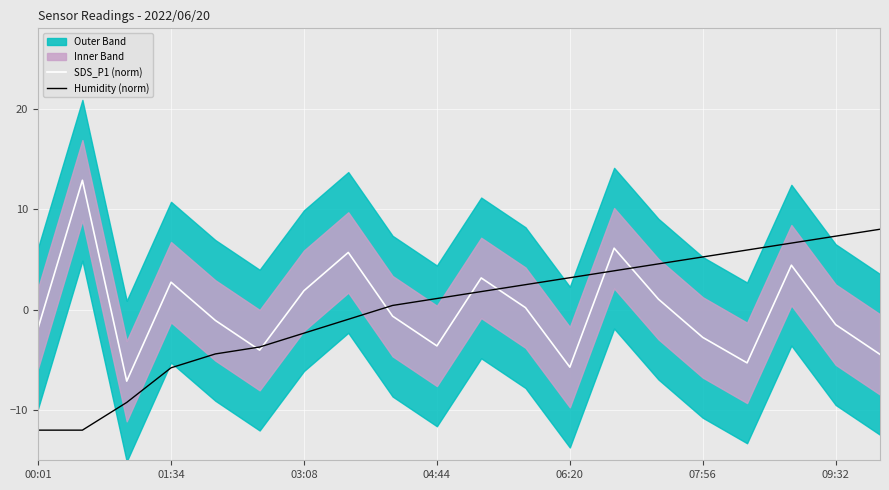

What is the maximum value for SDS_P1 (norm)?

12.9